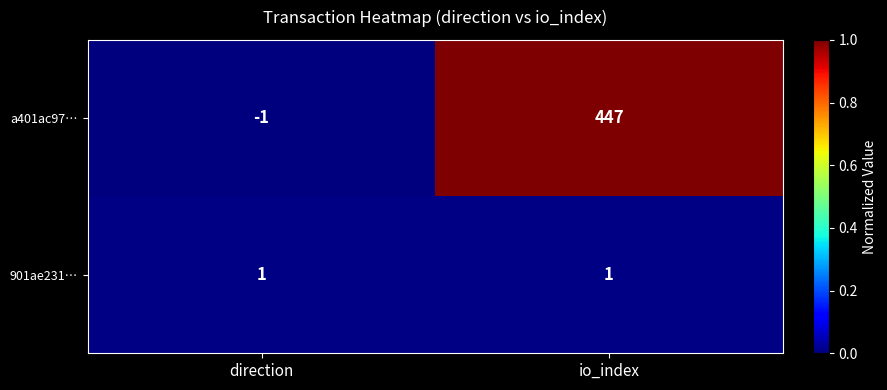

At how many categories does at least one series exceed 0?

2